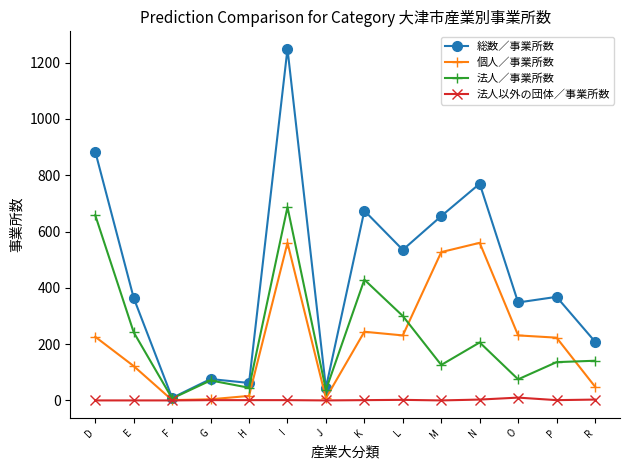

What is the difference between the second highest and minimum values in the 法人以外の団体／事業所数 series?

3